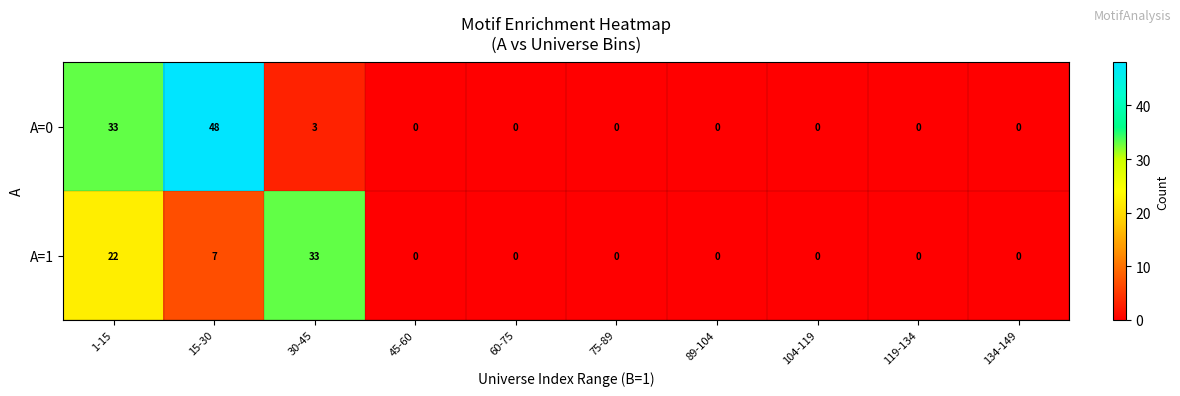

Reading left to right, transcribe all the data shown in this chart.

A=0: 33	48	3	0	0	0	0	0	0	0
A=1: 22	7	33	0	0	0	0	0	0	0